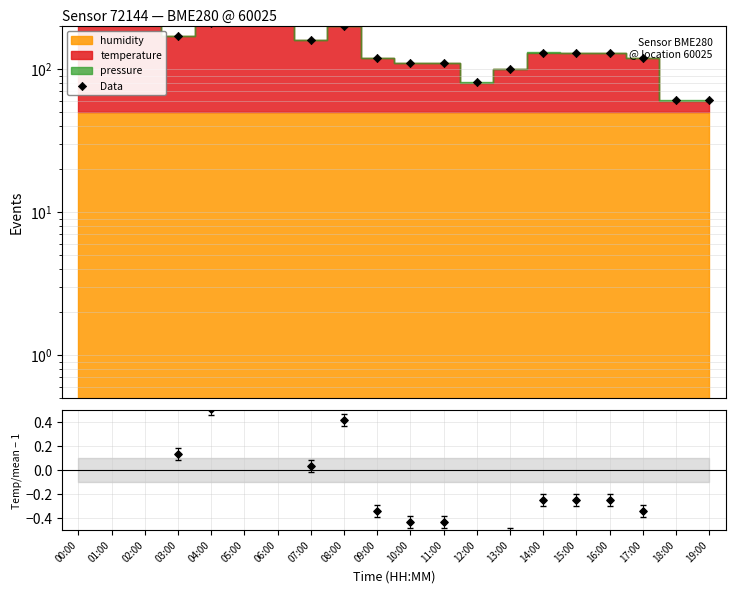

What is the change in value from 16:00 to 18:00?

-69.5